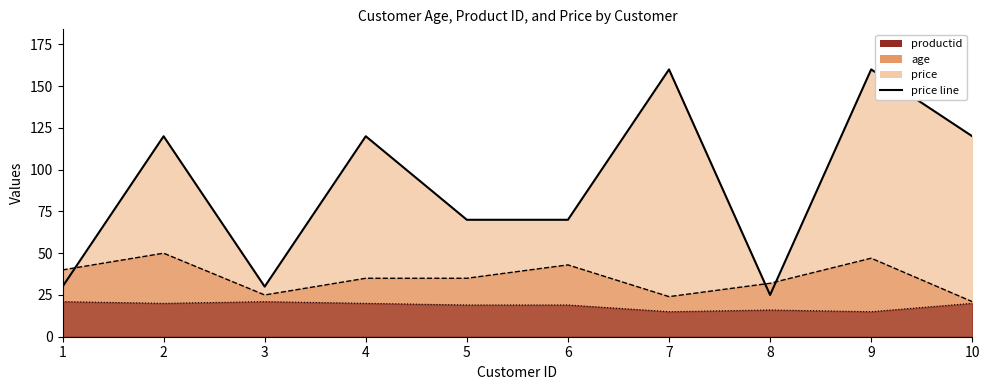

What is the ratio of the value at 2 to the value at 9?

0.8